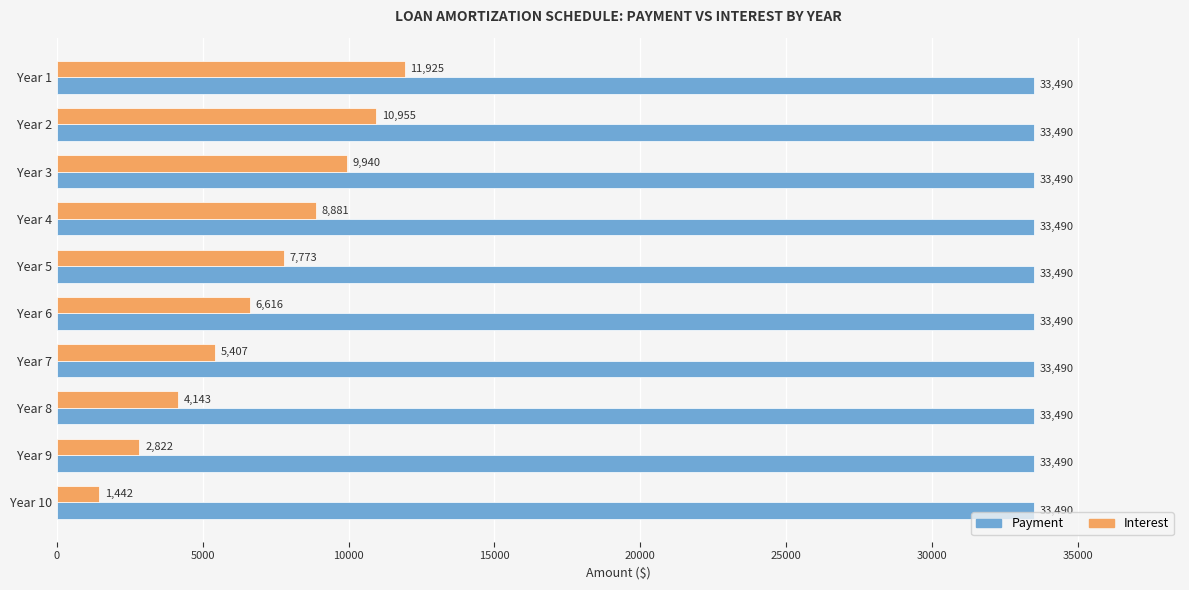

What is the highest value of the Payment series?

33490.4